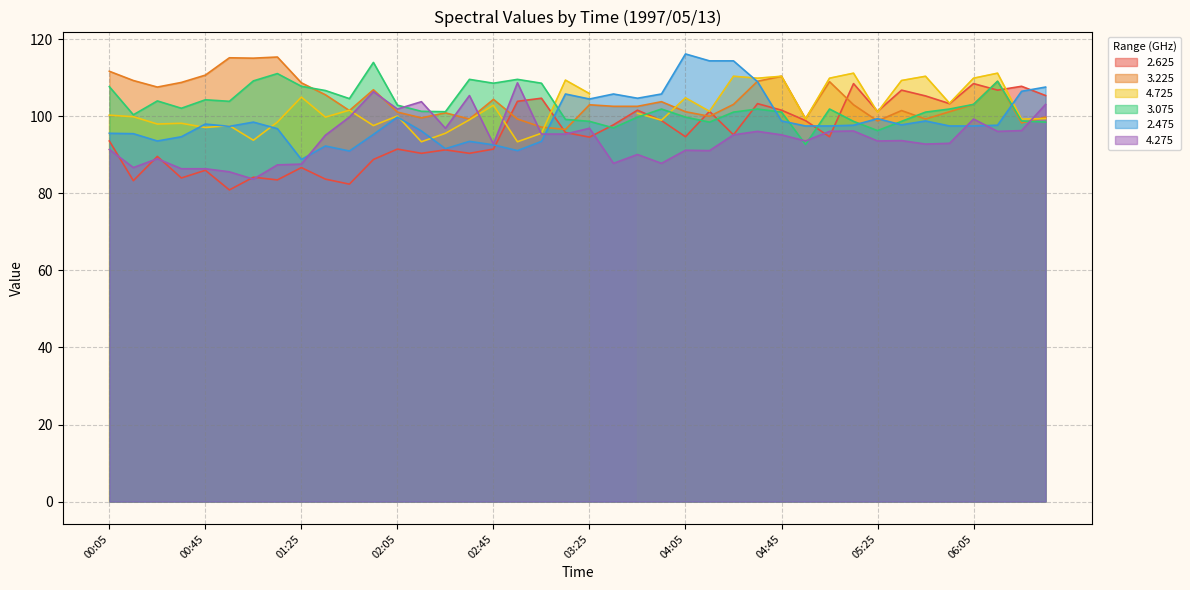

Is it true that 2.475 equals 97.5 at 06:05?

True